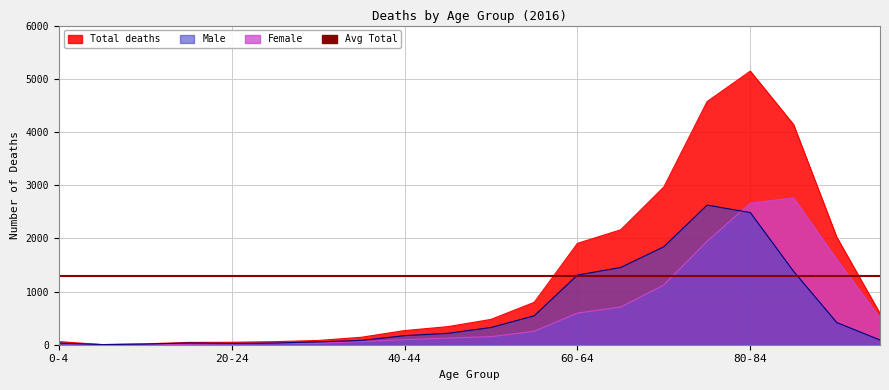

Is it true that Male equals 1309 at 60-64?

True